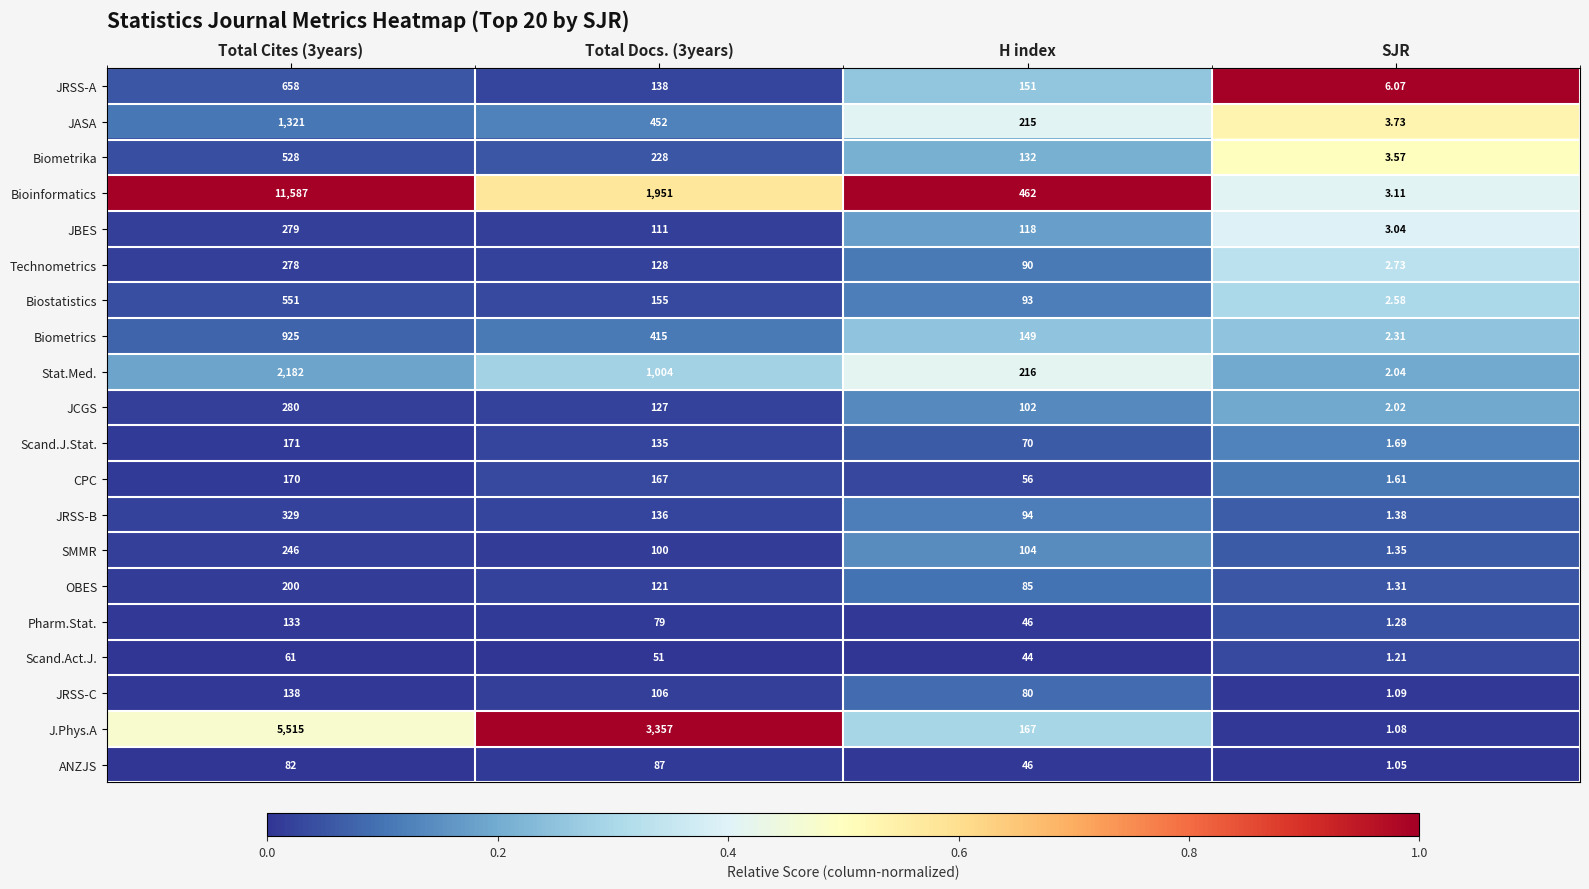

Which series has the widest spread of values?

Bioinformatics